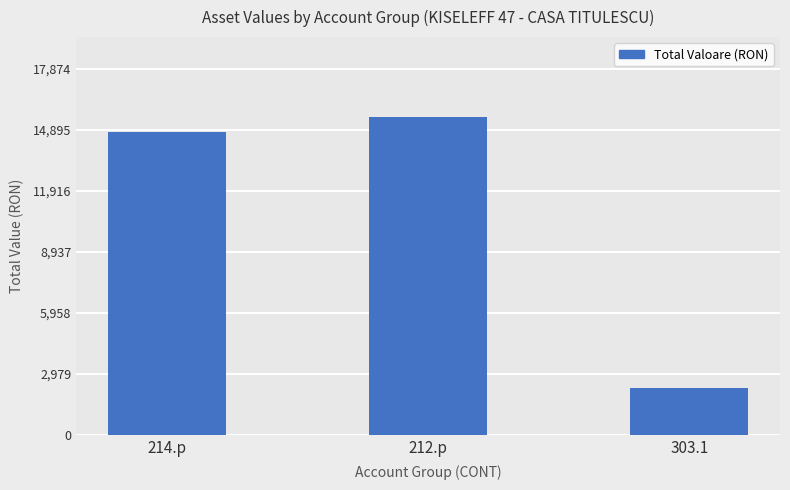

How many data points are less than 14800?

1